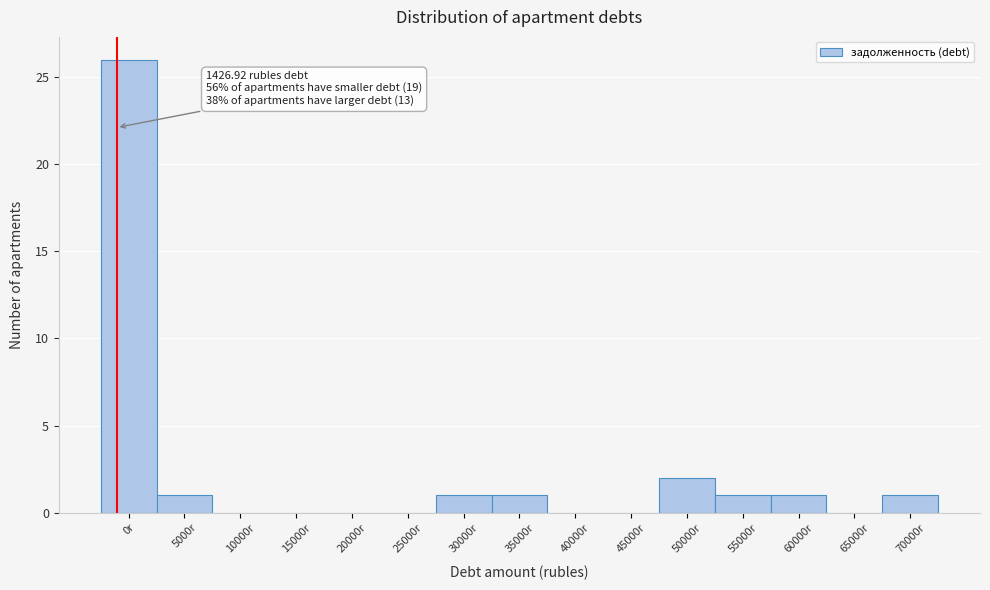

Reading left to right, extract all data points from this chart.

0r=26	5000r=1	10000r=0	15000r=0	20000r=0	25000r=0	30000r=1	35000r=1	40000r=0	45000r=0	50000r=2	55000r=1	60000r=1	65000r=0	70000r=1